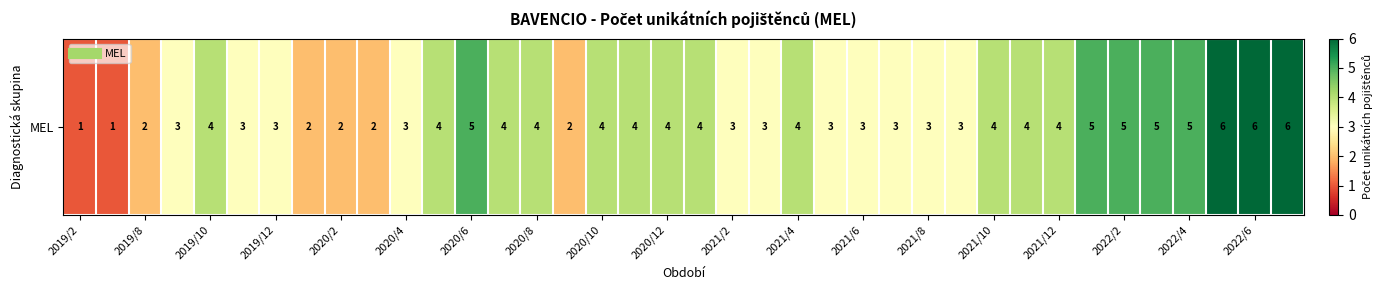

Between 2019/8 and 2020/8, which is larger?

2020/8